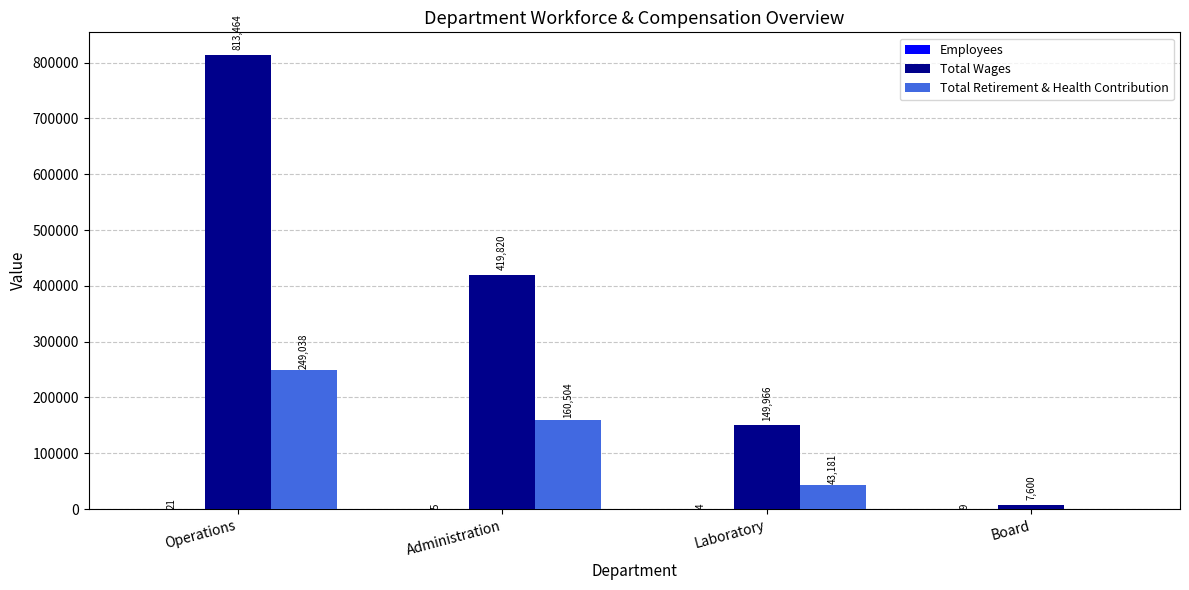

How many groups of bars are there?

4